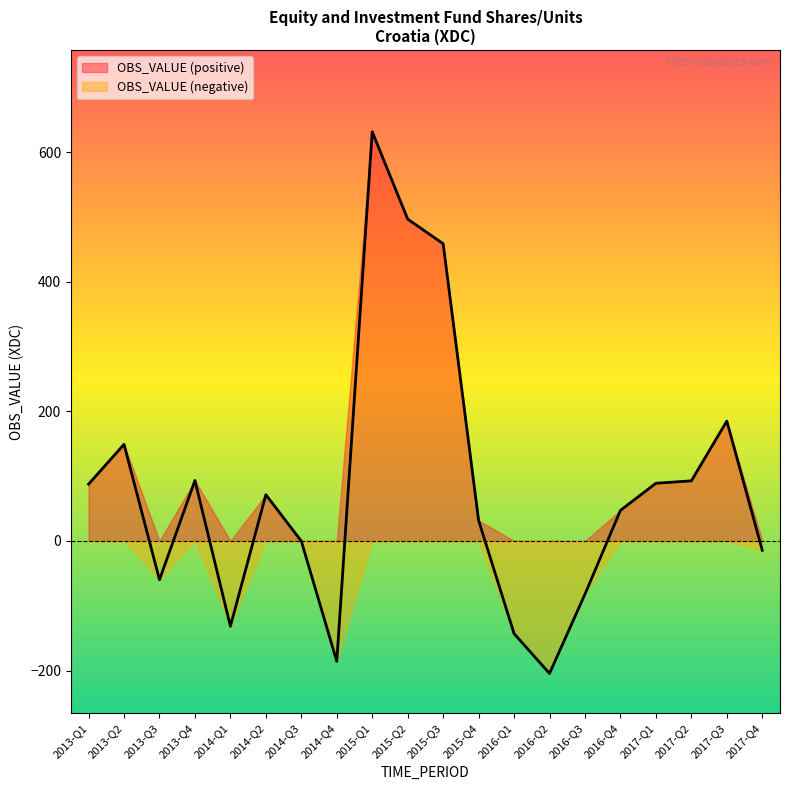

At which category does the chart reach its minimum across all series?

2016-Q2